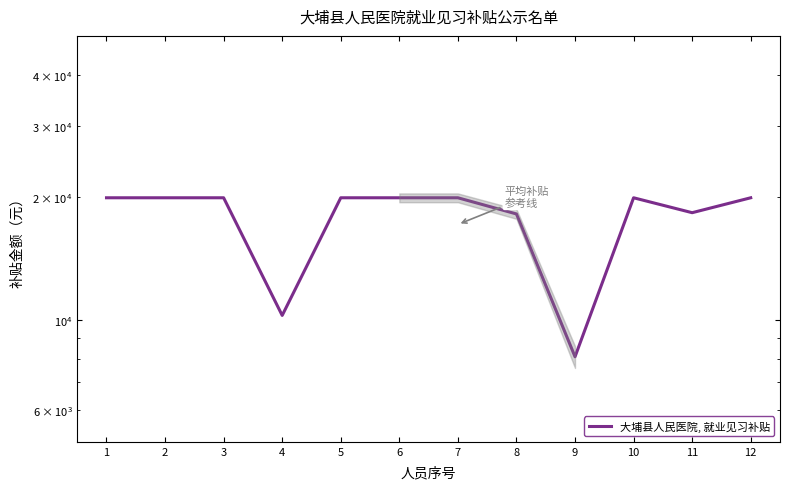

How many series are shown in this chart?

1